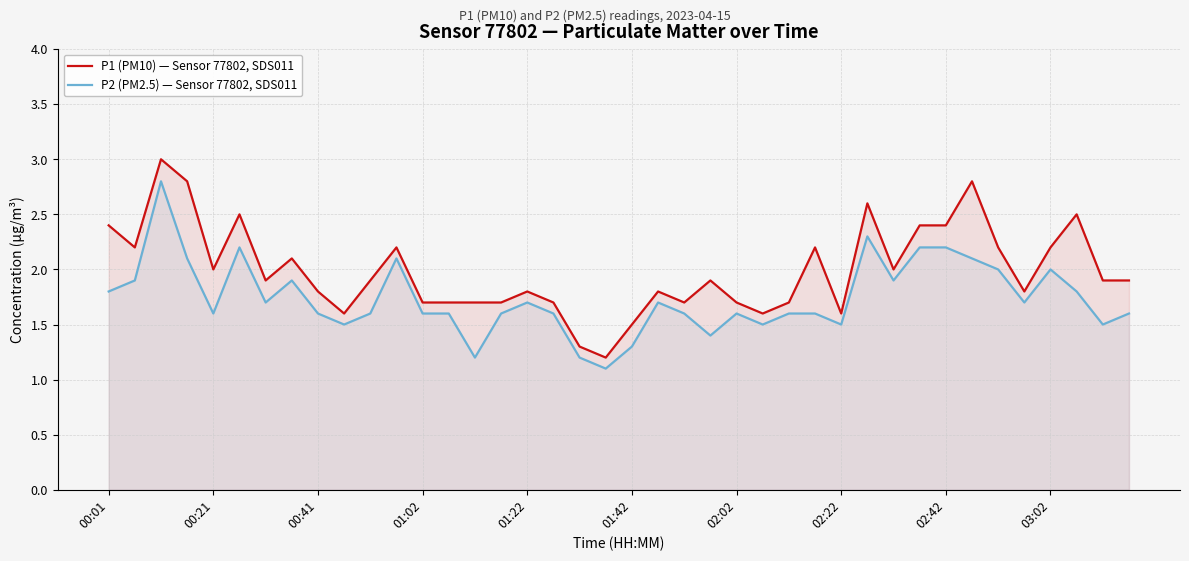

True or false: P1 (PM10) — Sensor 77802, SDS011 and P2 (PM2.5) — Sensor 77802, SDS011 cross at least once.

False